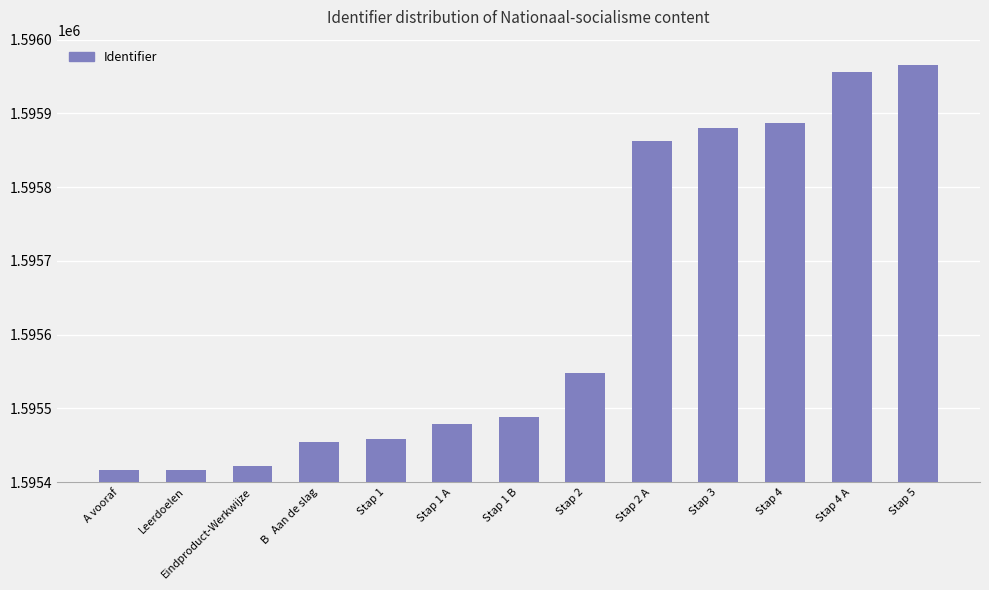

What is the label of the 5th bar from the right?

Stap 2 A